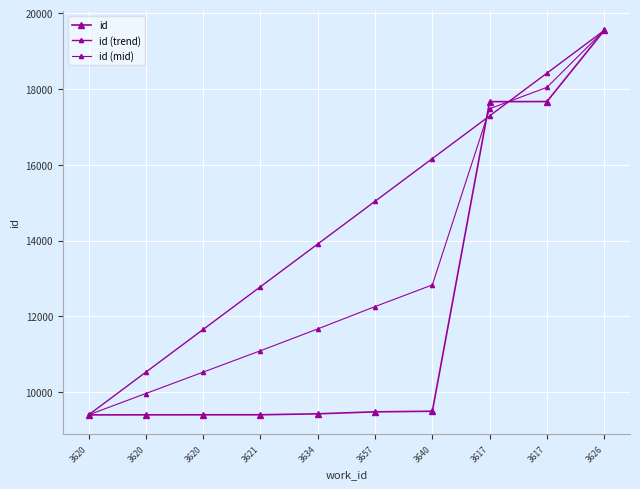

What is the average value of the id (trend) series?

14475.0